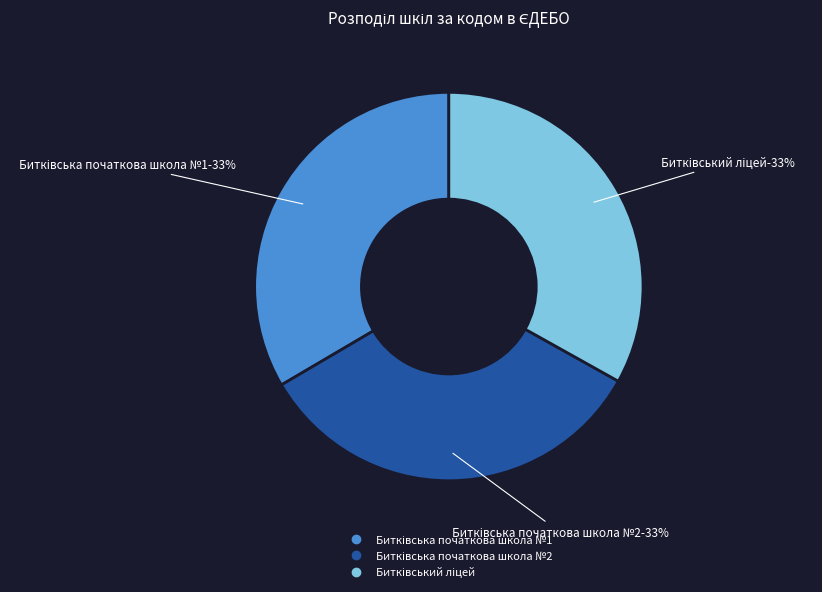

The Битківська початкова школа №2 slice represents 23% of the pie. True or false?

False